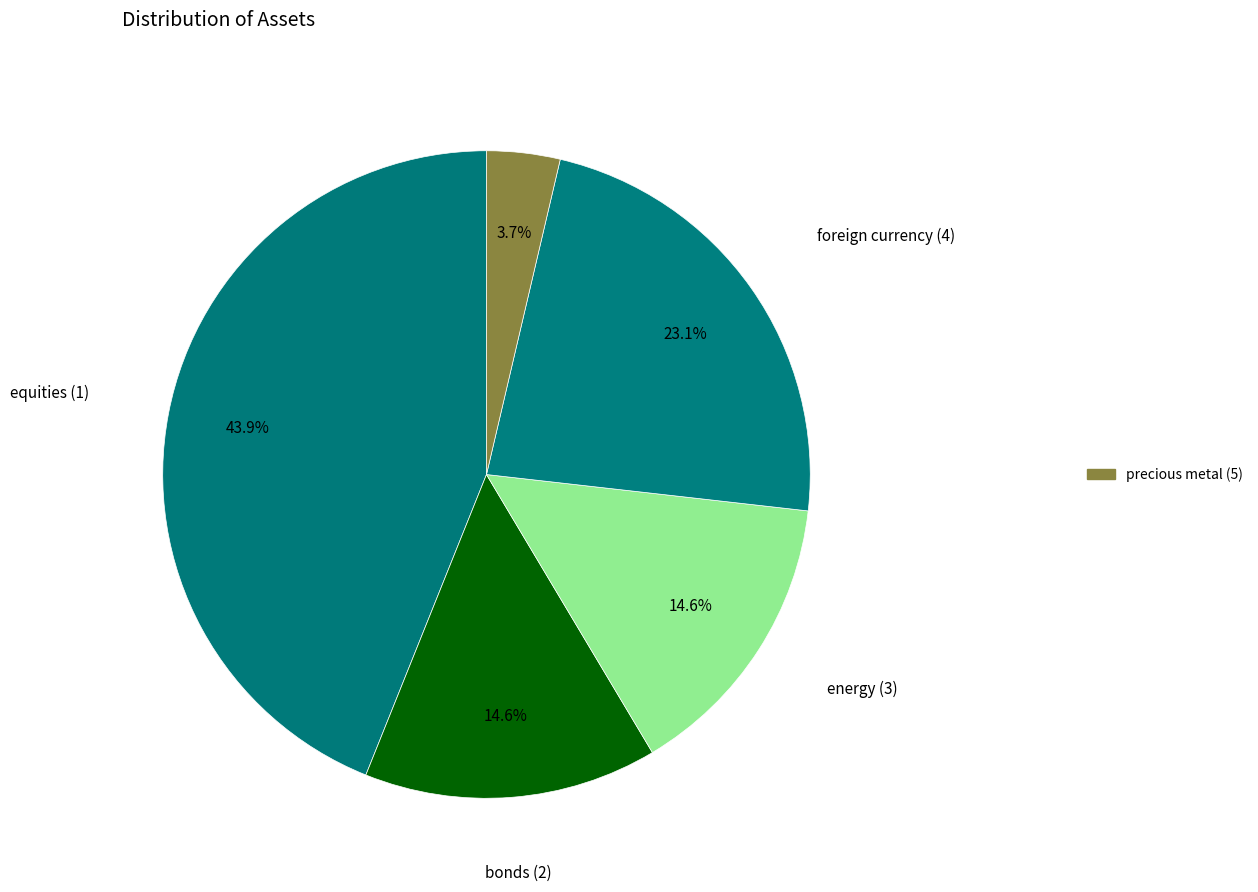

How many slices are in this pie chart?

5